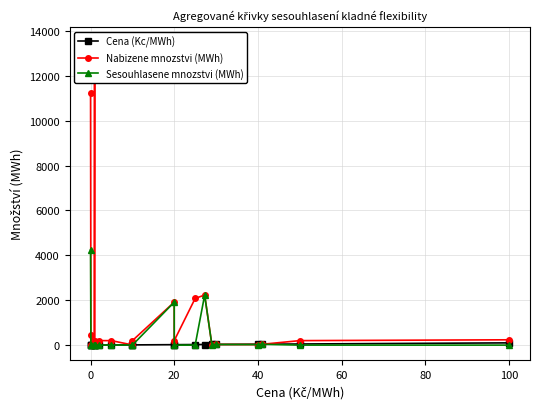

Which series has the widest spread of values?

Nabizene mnozstvi (MWh)